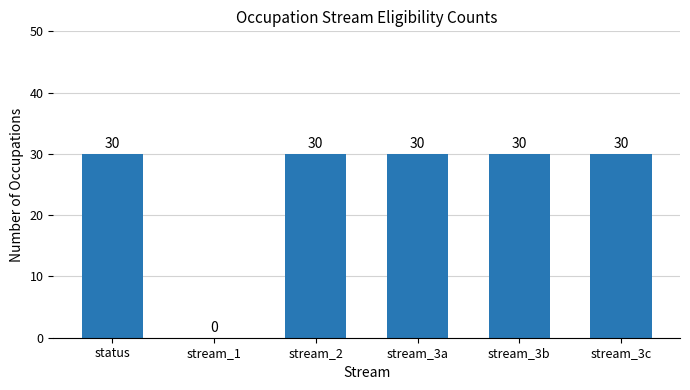

What is the maximum value shown in the chart?

30